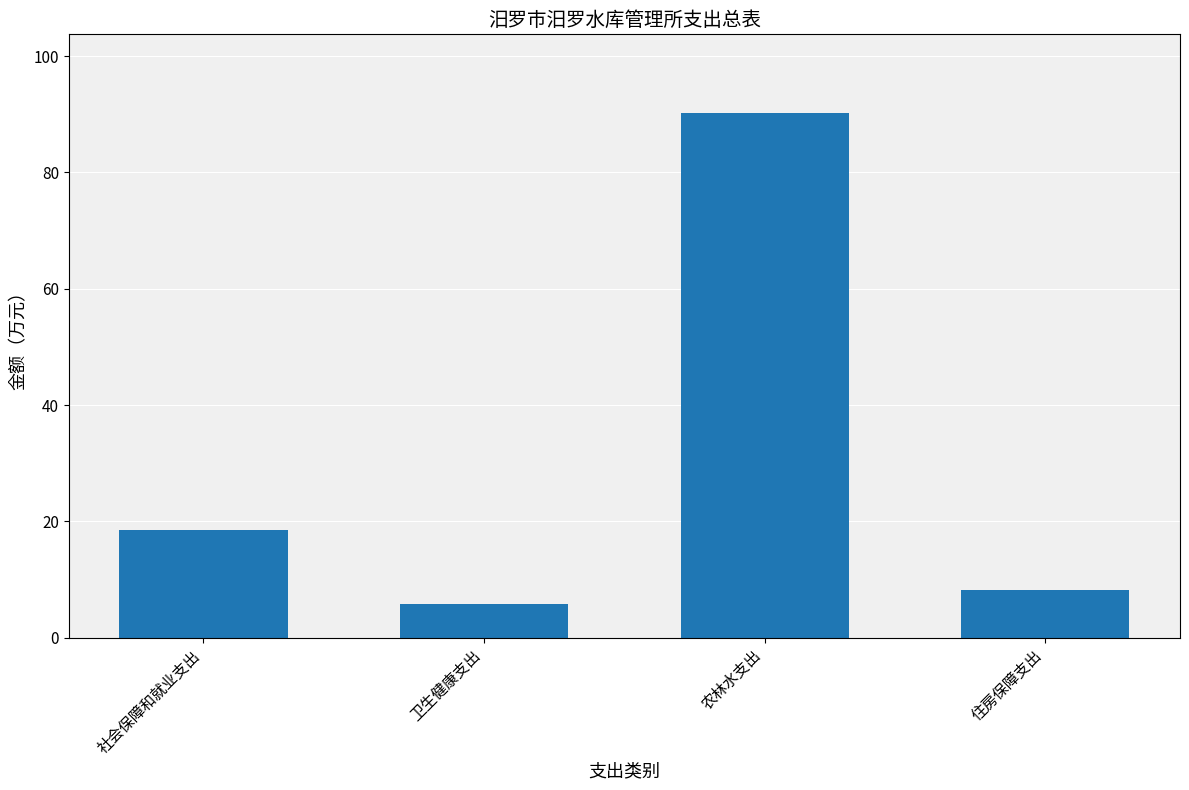

The chart shows a value of 5.8 at 卫生健康支出. True or false?

True